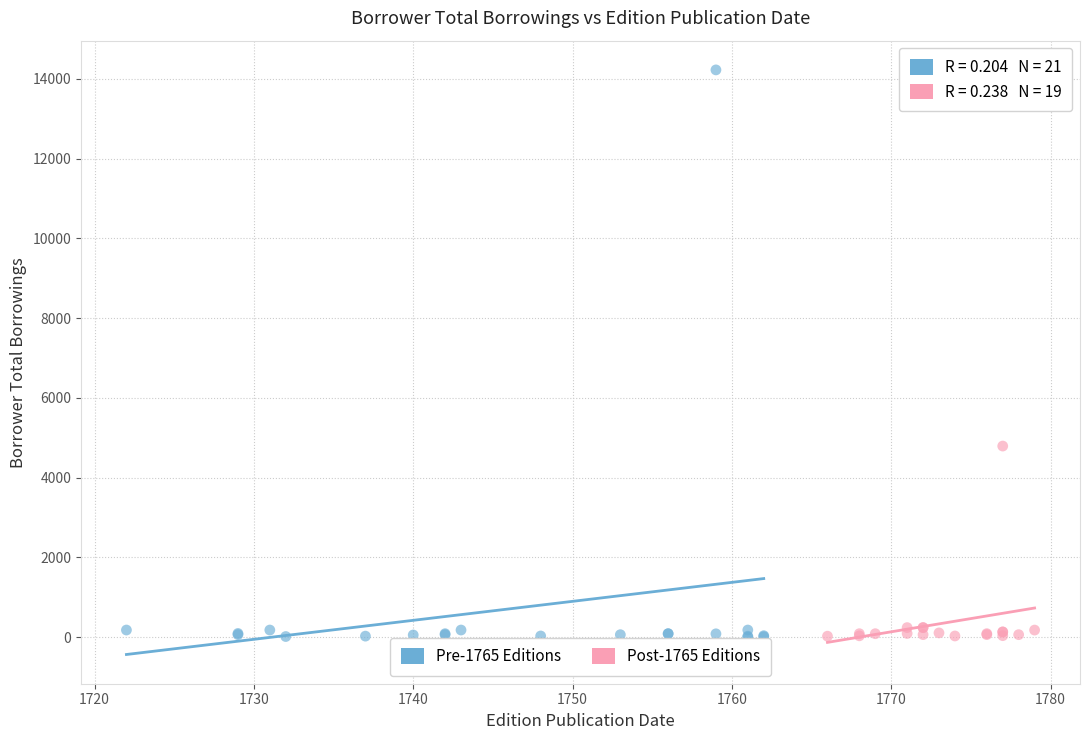

Which series has the widest spread of Y values?

Pre-1765 Editions